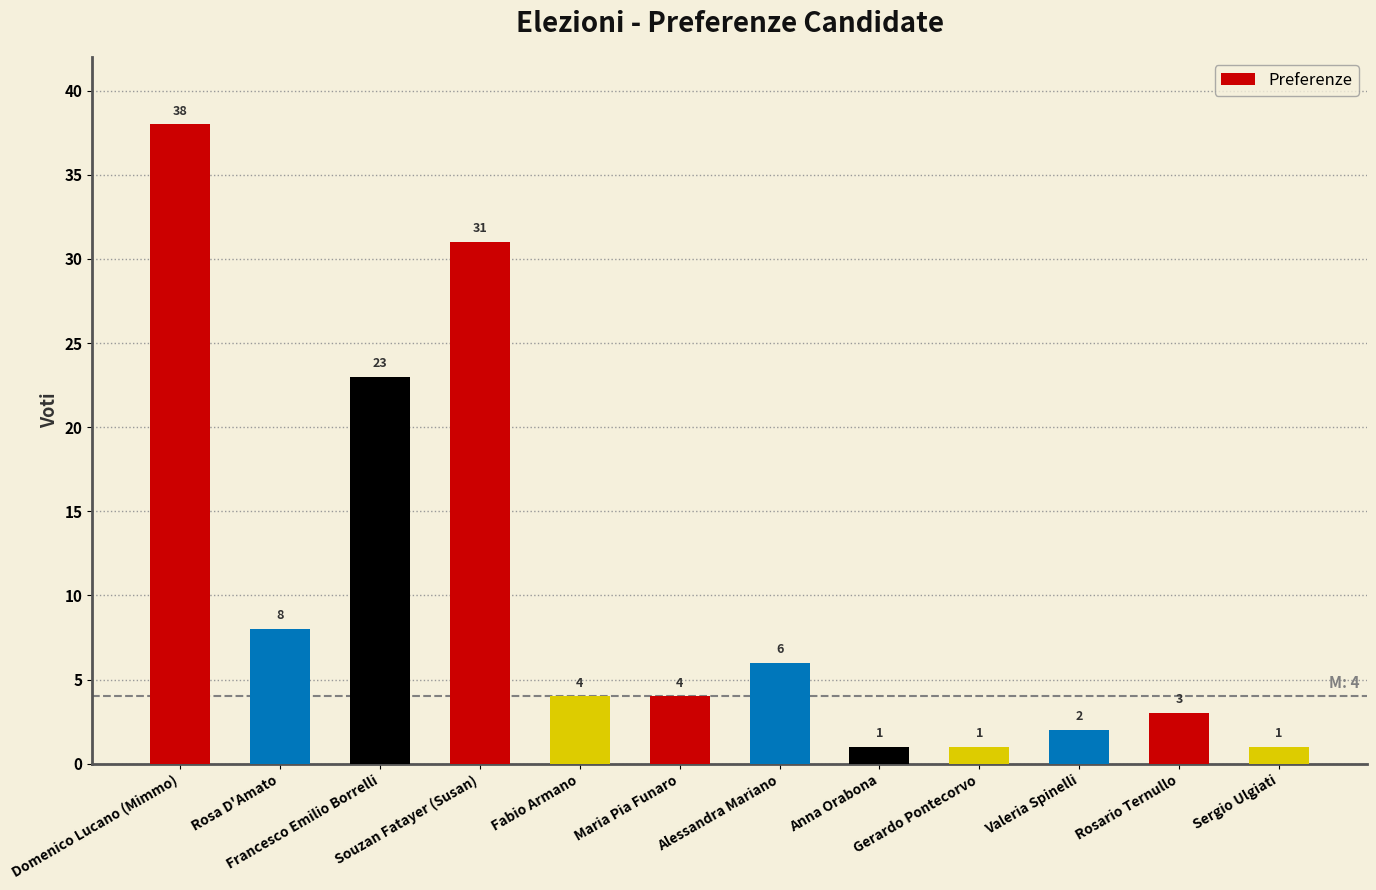

Reading left to right, what are all the values shown in this chart?

38	8	23	31	4	4	6	1	1	2	3	1